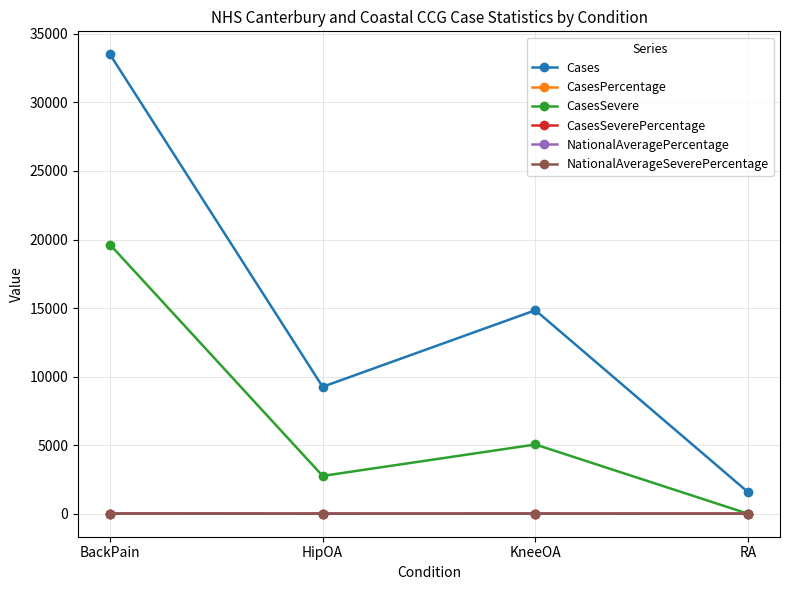

What is the label of the 1st point from the left?

BackPain